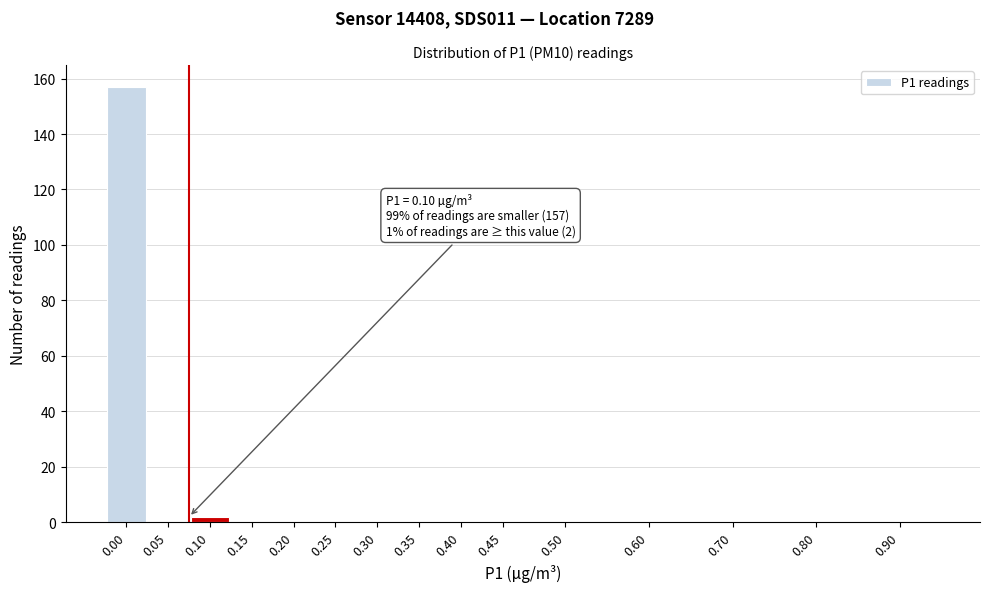

Reading left to right, extract all data points from this chart.

0.00=157	0.05=0	0.10=2	0.15=0	0.20=0	0.25=0	0.30=0	0.35=0	0.40=0	0.45=0	0.50=0	0.60=0	0.70=0	0.80=0	0.90=0